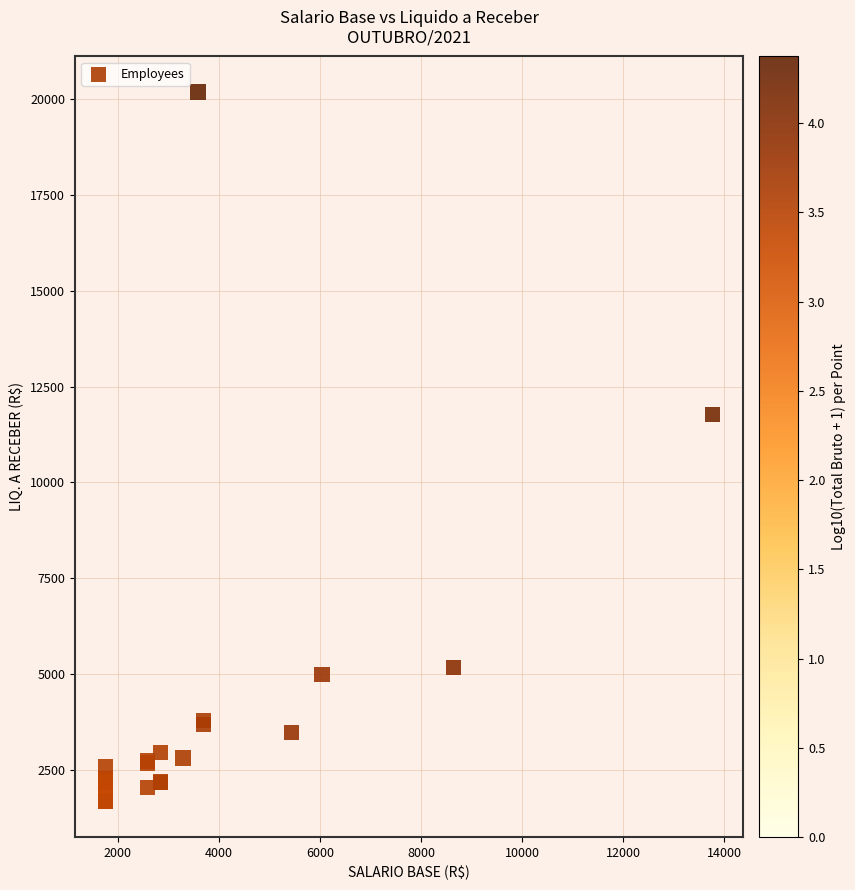

What Y value in the scatter plot is closest to 10931?

11764.9